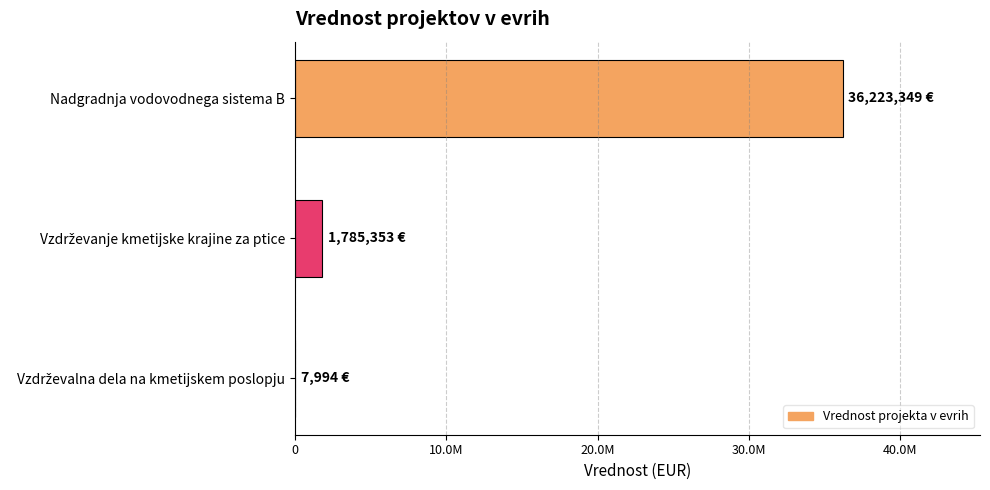

Are the bars horizontal?

Yes